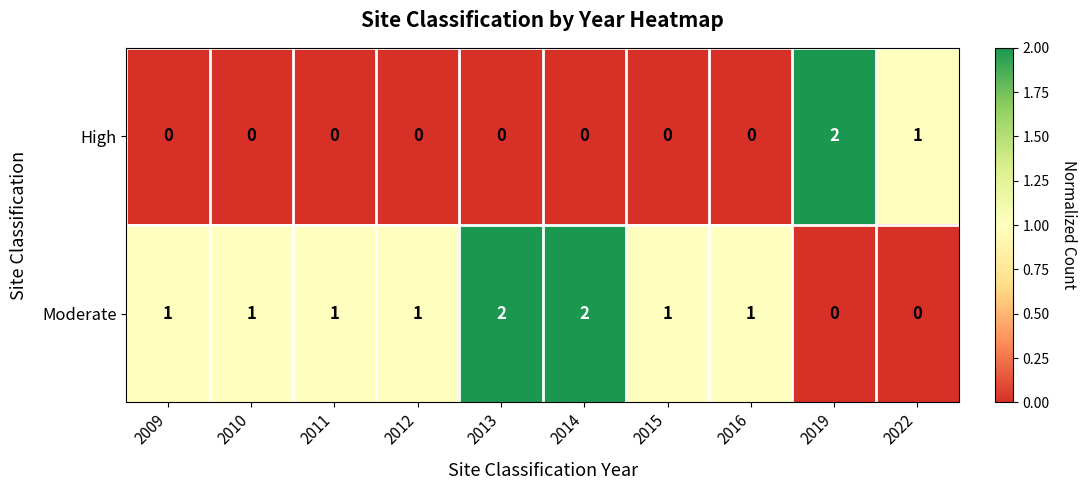

The value of Moderate at 2022 is 1. True or false?

False